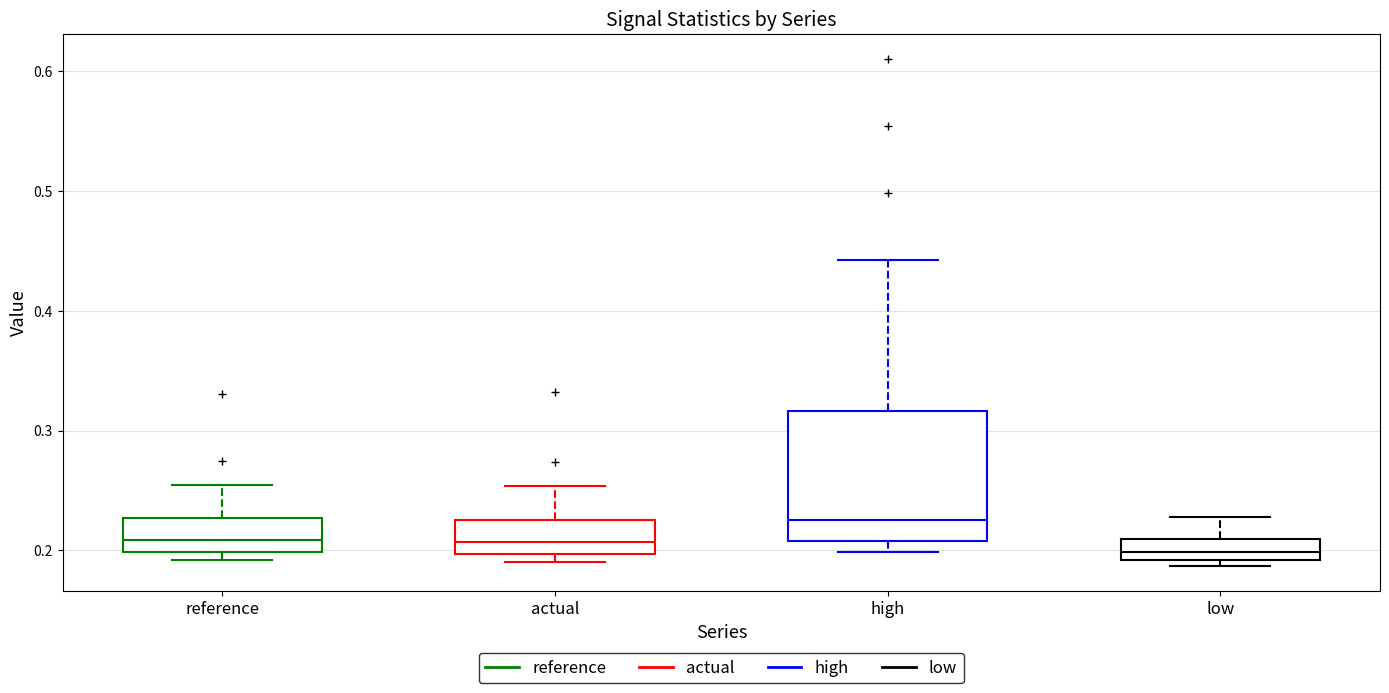

Which box is the tallest, from its lower edge to its upper edge?

high